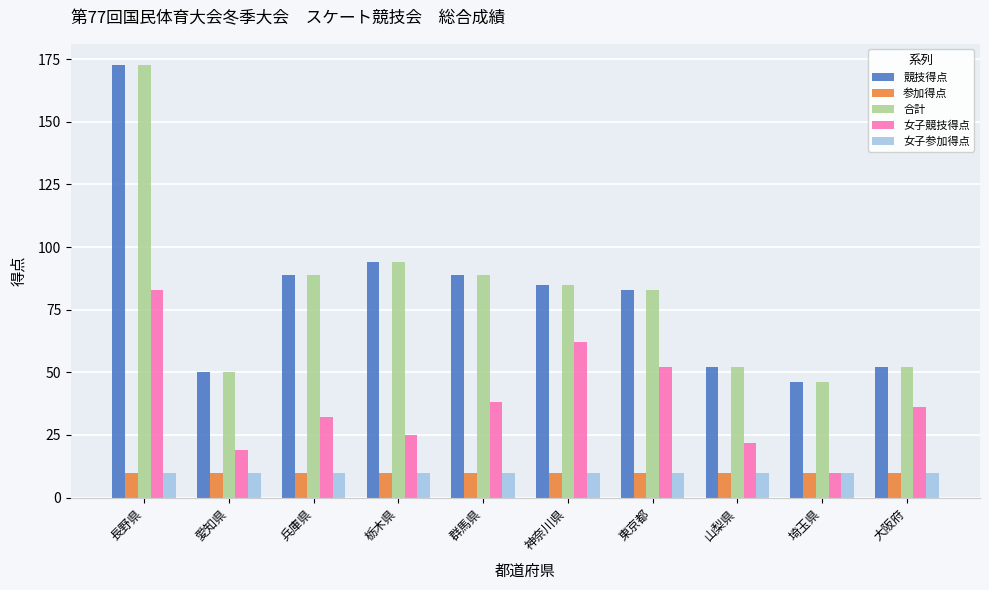

How many bars are there in each group?

5